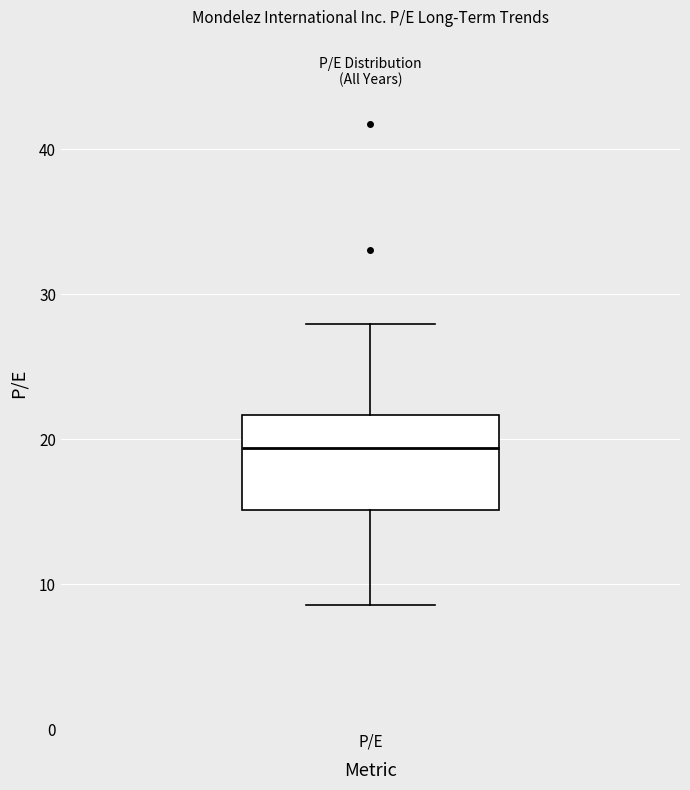

Transcribe this box plot: give where the median line is, the range the box spans, and where the two whiskers end, as read against the y-axis. The values are not printed on the chart, so give them approximately, as read against the axis.

median 19, box 15 to 22, whiskers 9 to 28